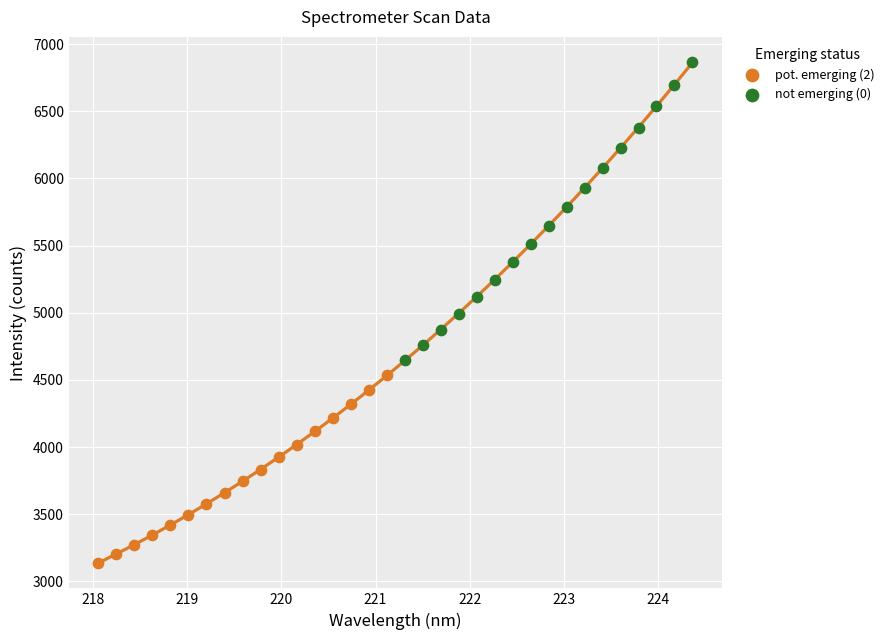

Which series has the widest spread of Y values?

not emerging (0)